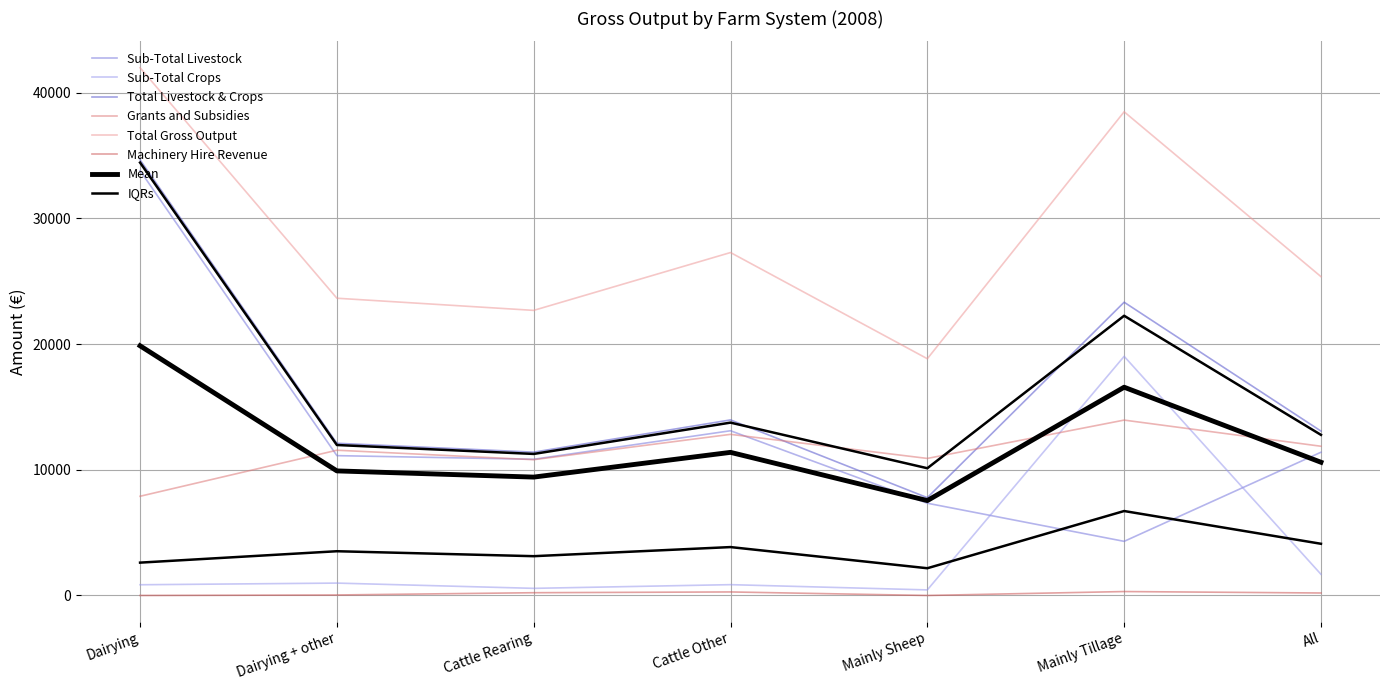

Which series has the largest total across all categories?

Total Gross Output